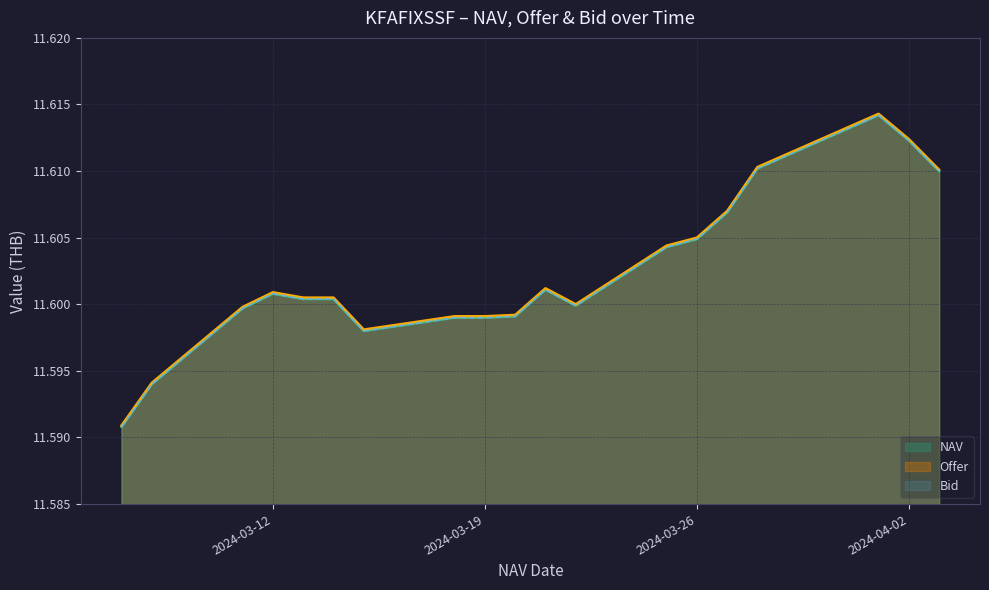

At how many categories does at least one series exceed 11?

20